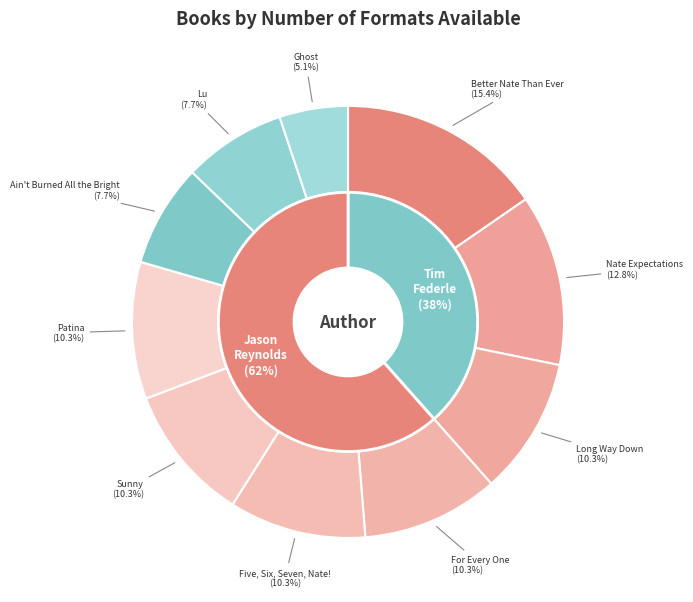

How many segments does this pie chart have?

10